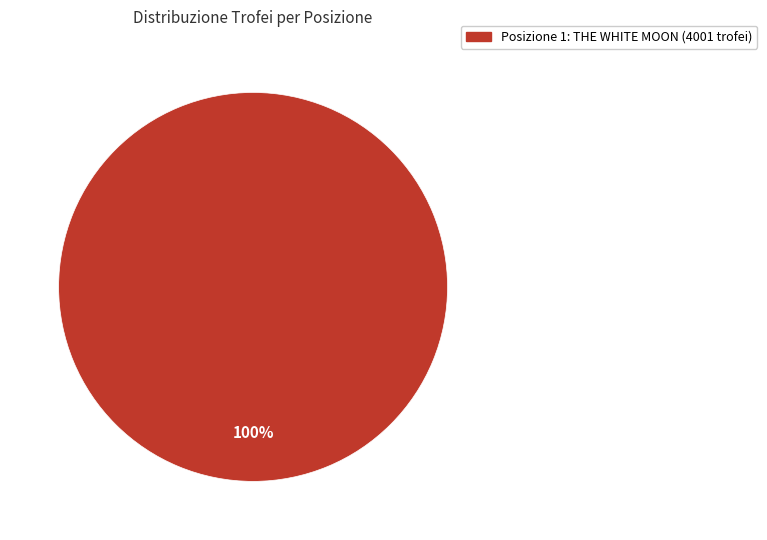

Does any single category account for the majority?

Yes